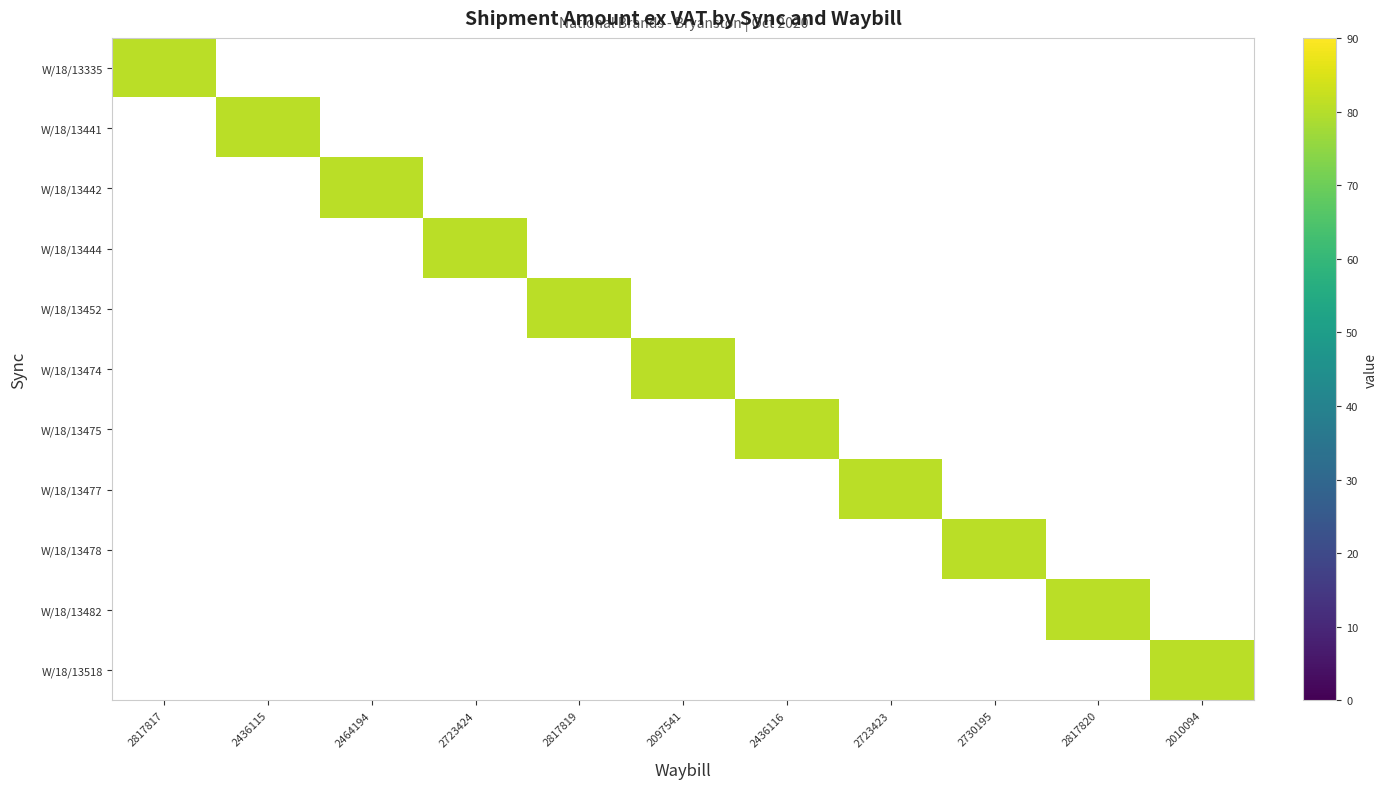

What is the difference between the maximum and second lowest values in the W/18/13518 series?

80.7